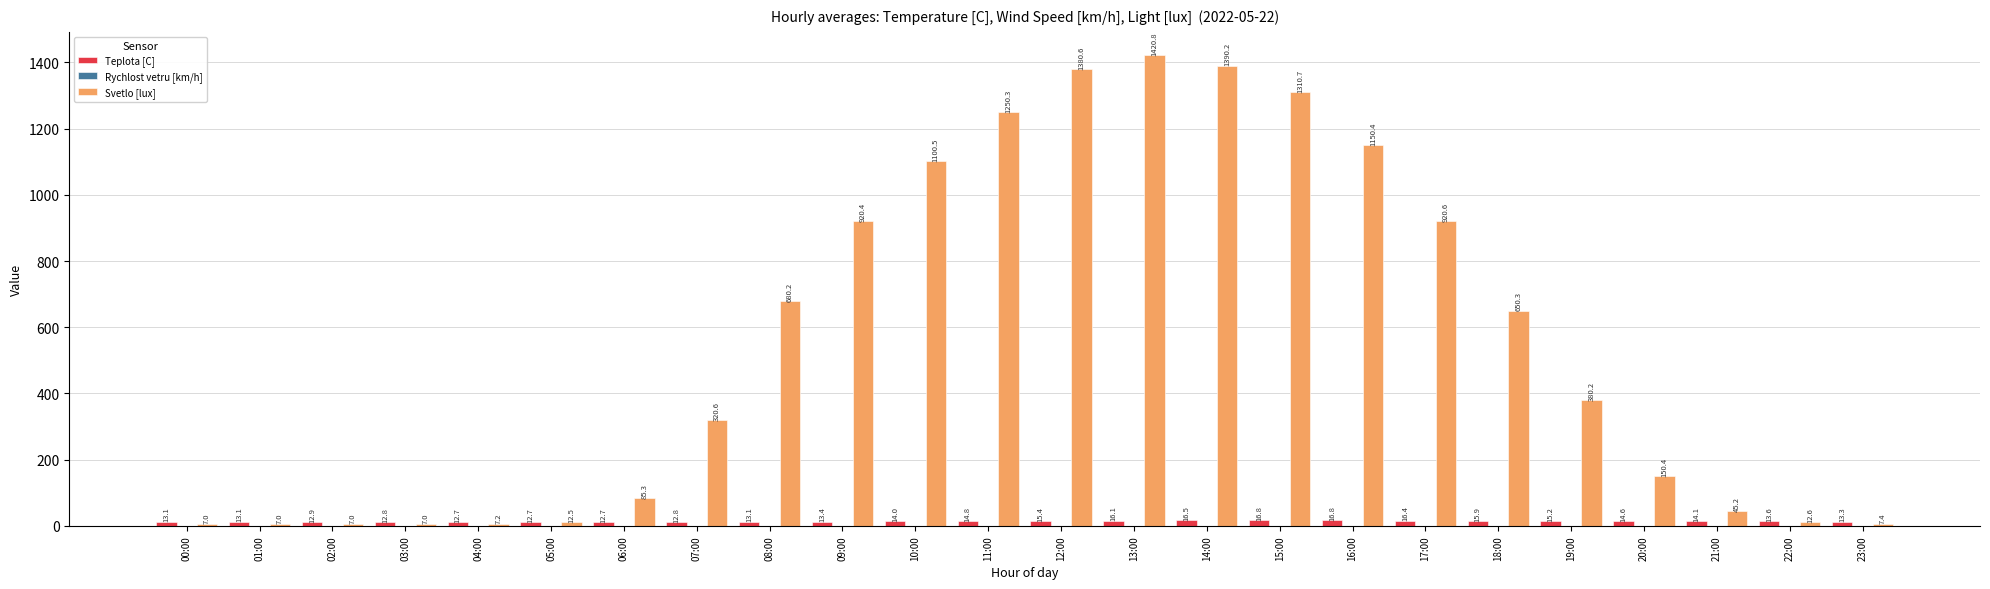

The value of Svetlo [lux] at 08:00 is 322.2. True or false?

False